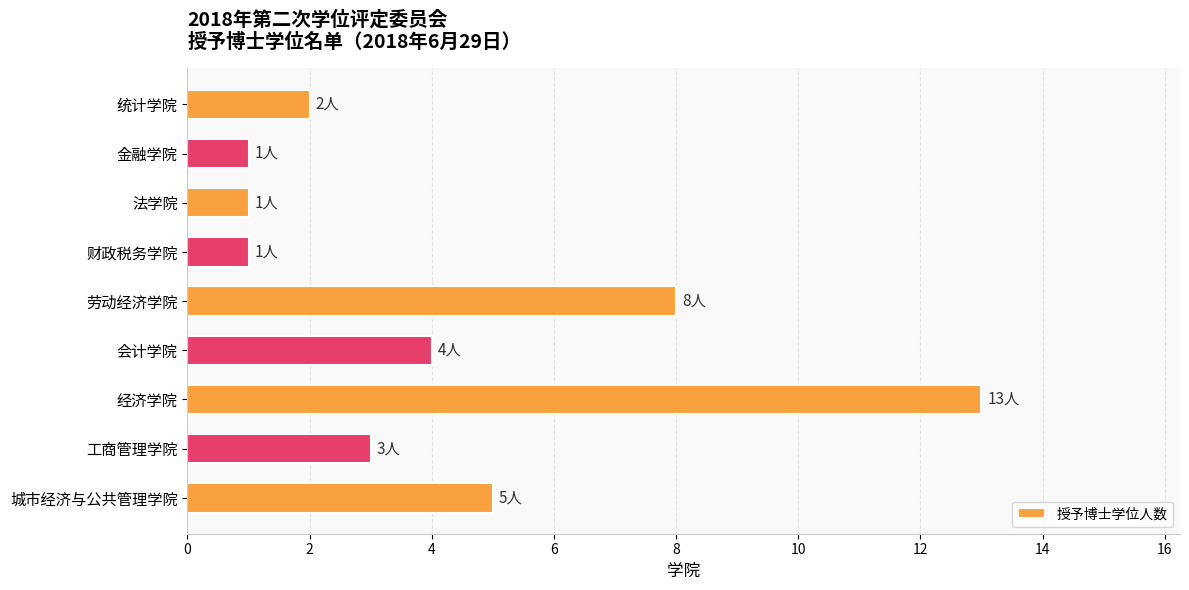

Does the chart contain any negative values?

No